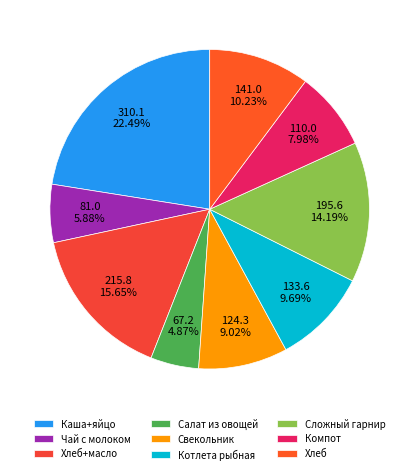

Count the number of slices in the pie.

9